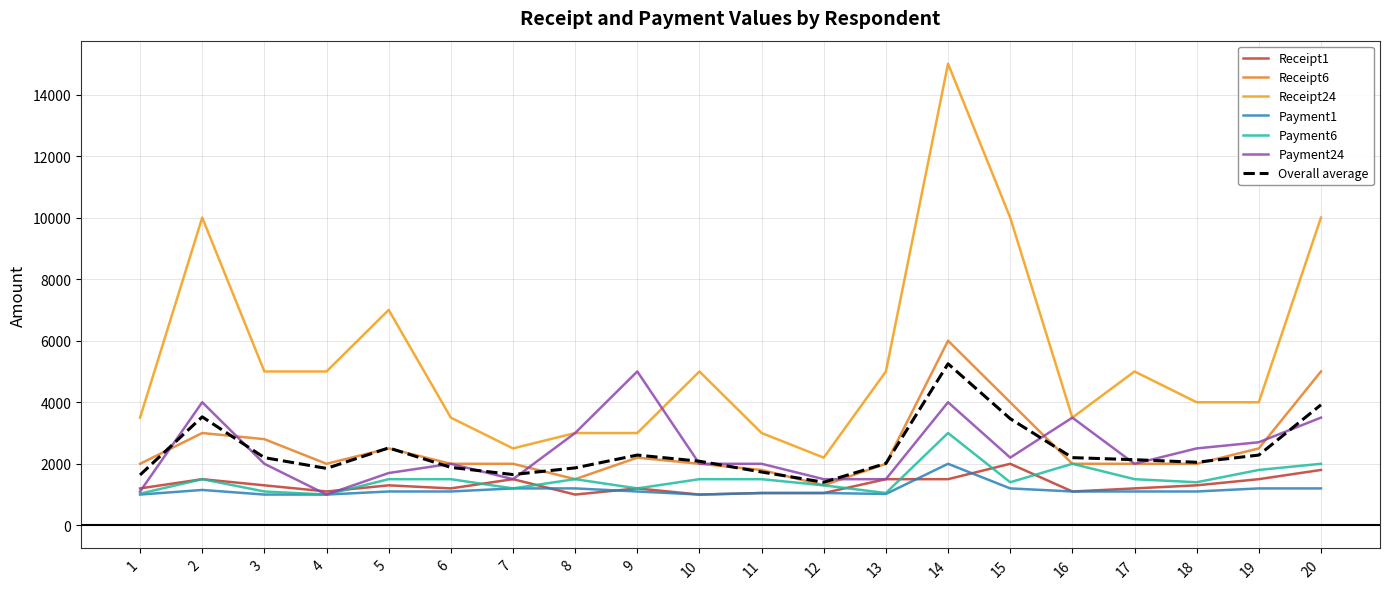

Is the value of Payment1 at 16 greater than the value of Payment24 at 3?

No